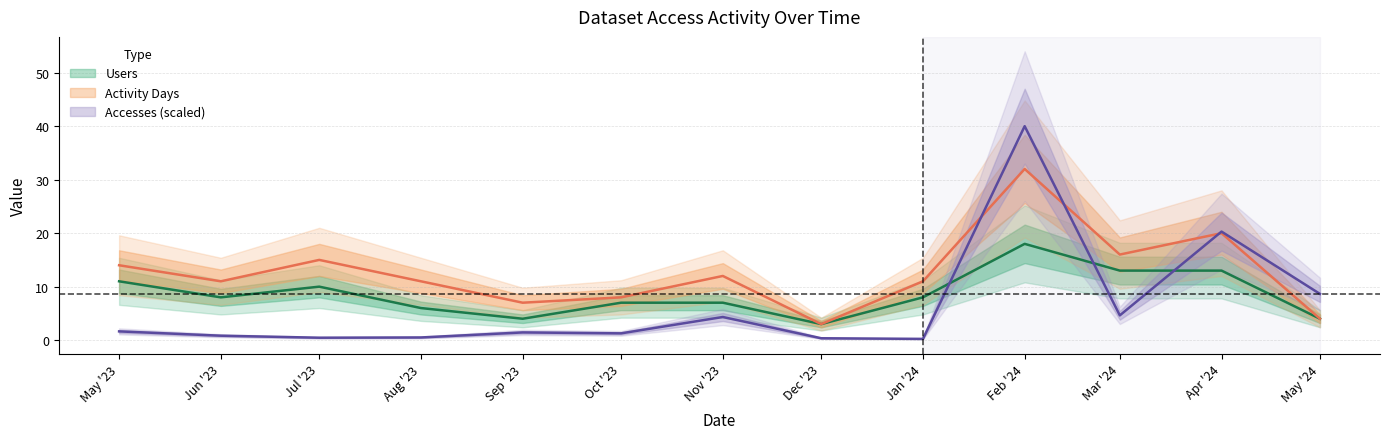

Rank the categories by Accesses_norm value from highest to lowest.

Feb '24, Apr '24, May '24, Mar '24, Nov '23, May '23, Sep '23, Oct '23, Jun '23, Aug '23, Jul '23, Dec '23, Jan '24